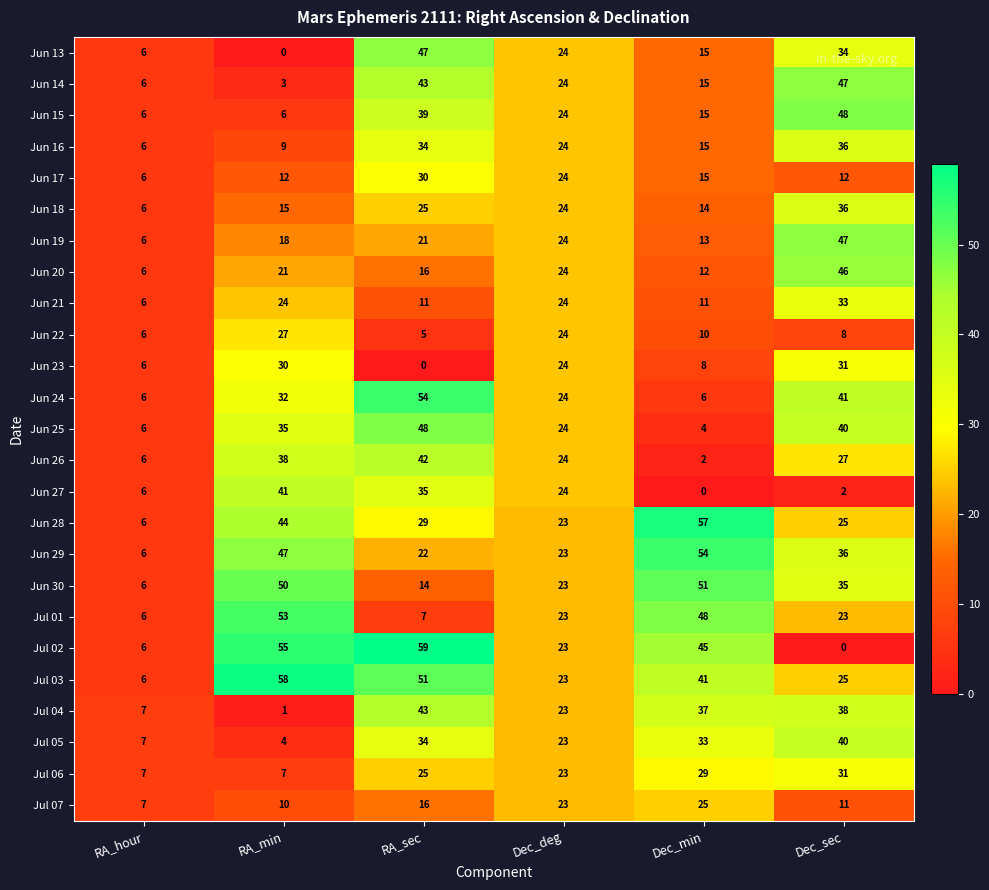

Which category has the highest value across all series?

RA_sec